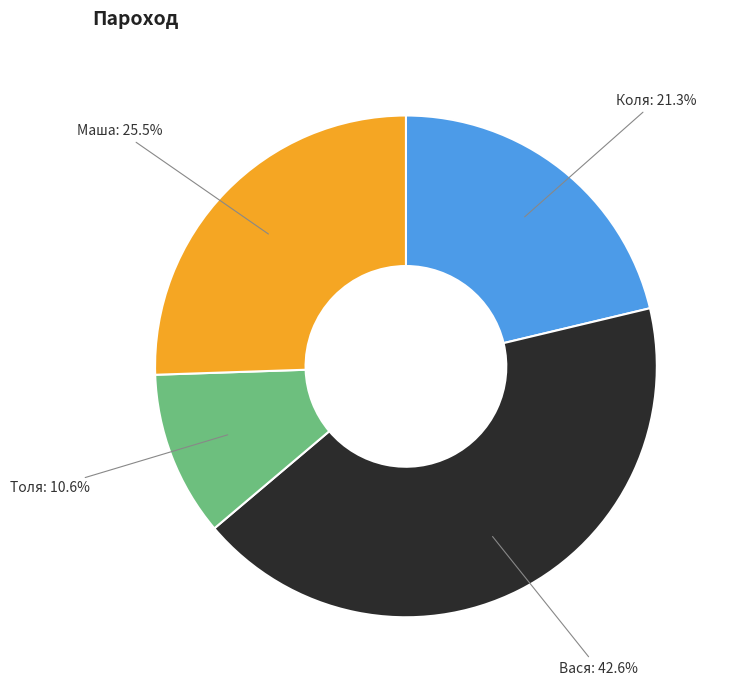

To the nearest percent, what is the average slice percentage?

25%